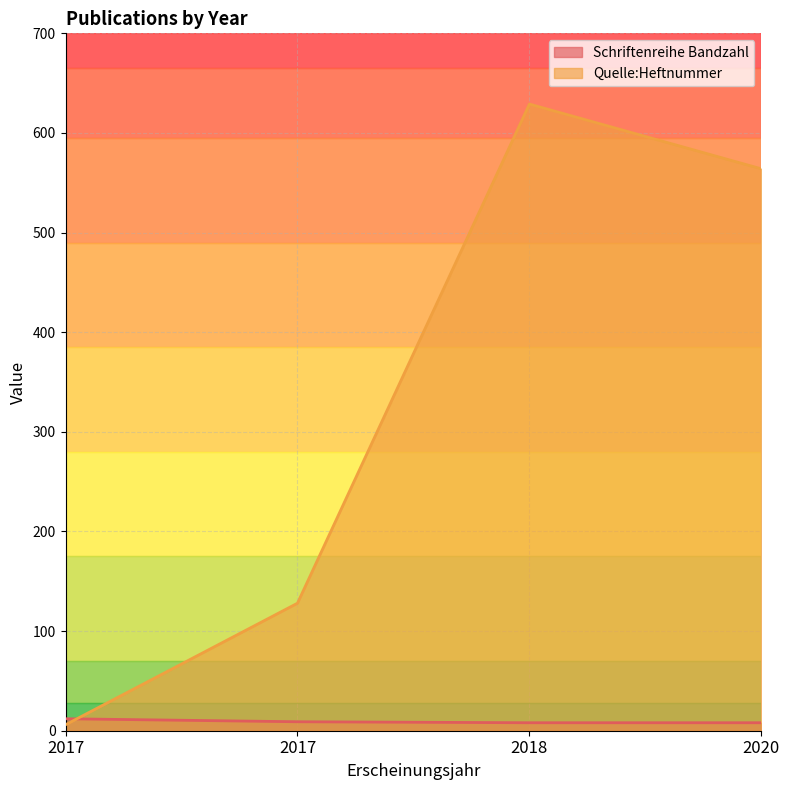

What is the sum of the Schriftenreihe Bandzahl values at 2020 and 2017?

20